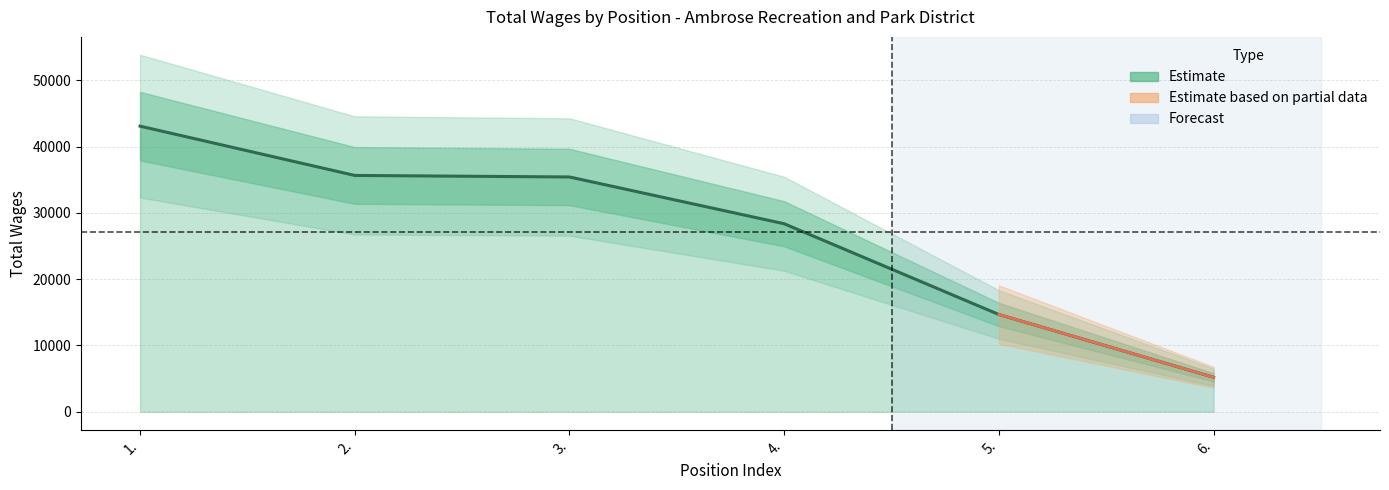

How many data points are above 35435?

2